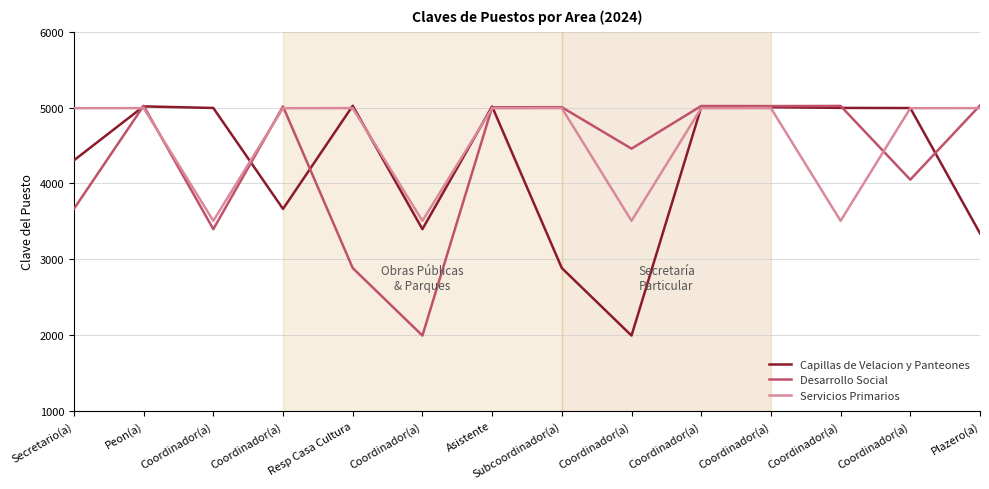

How many interior local peaks does the Servicios Primarios series have?

4